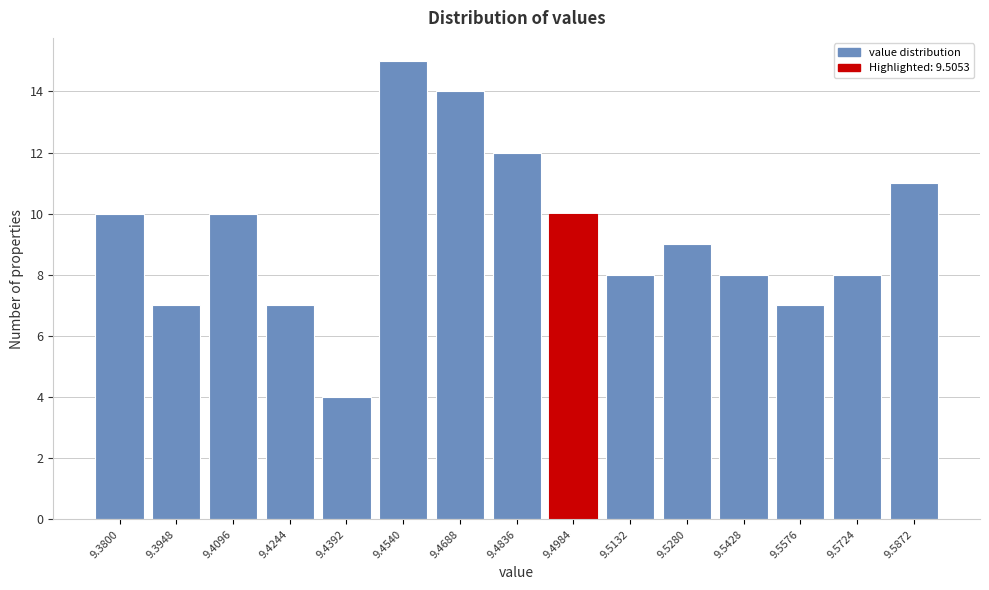

Reading left to right, what are all the values shown in this chart?

9.3800=10	9.3948=7	9.4096=10	9.4244=7	9.4392=4	9.4540=15	9.4688=14	9.4836=12	9.4984=10	9.5132=8	9.5280=9	9.5428=8	9.5576=7	9.5724=8	9.5872=11